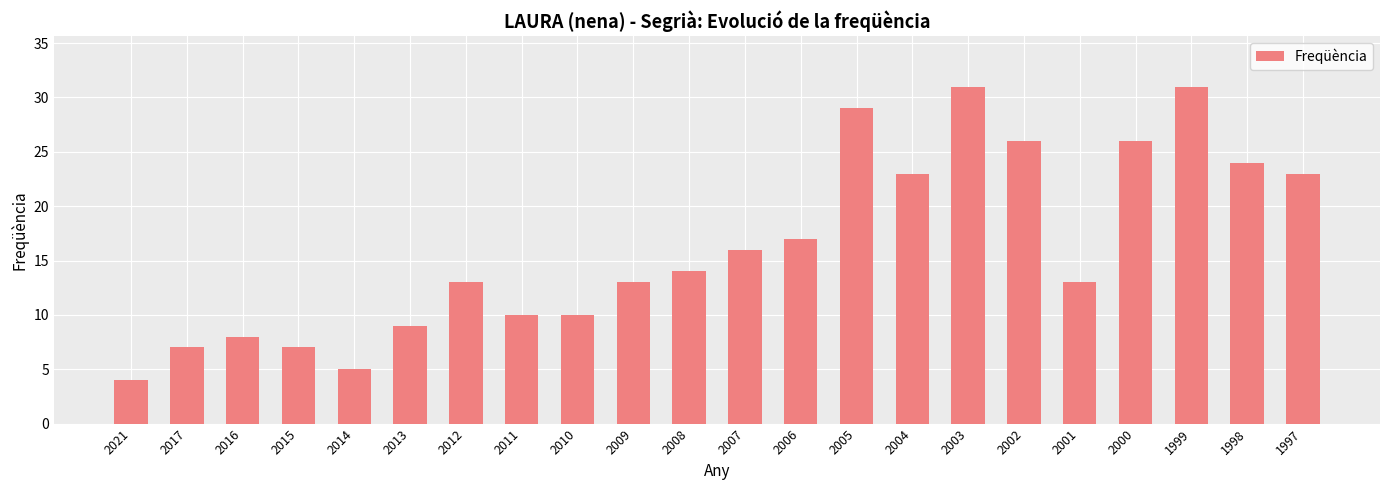

The value at 2011 is 10. True or false?

True